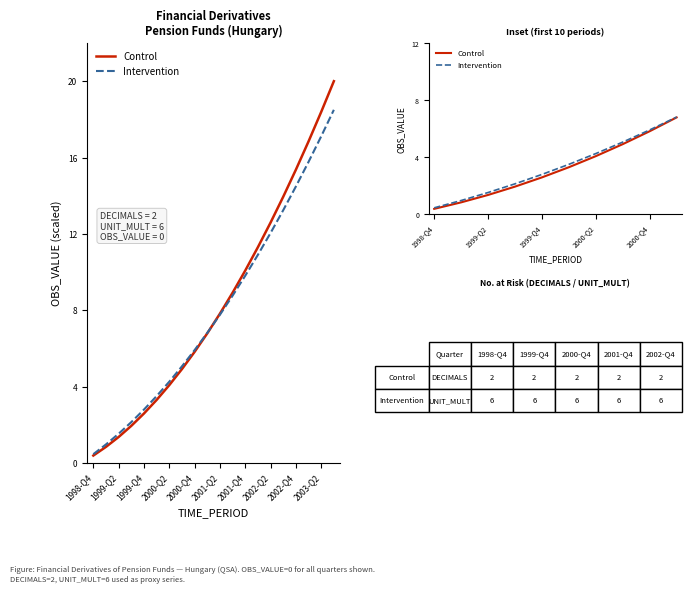

True or false: Control and Intervention intersect in this chart.

False